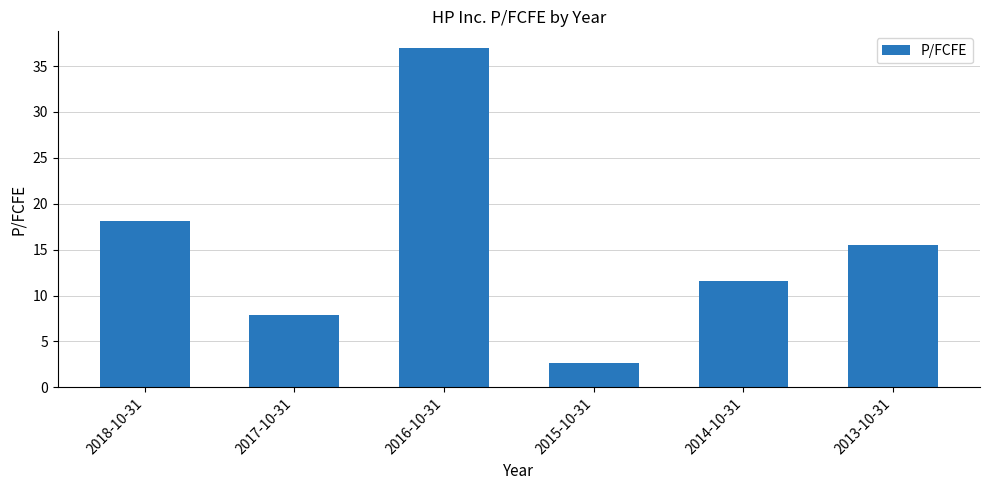

How many data points are less than 15?

3